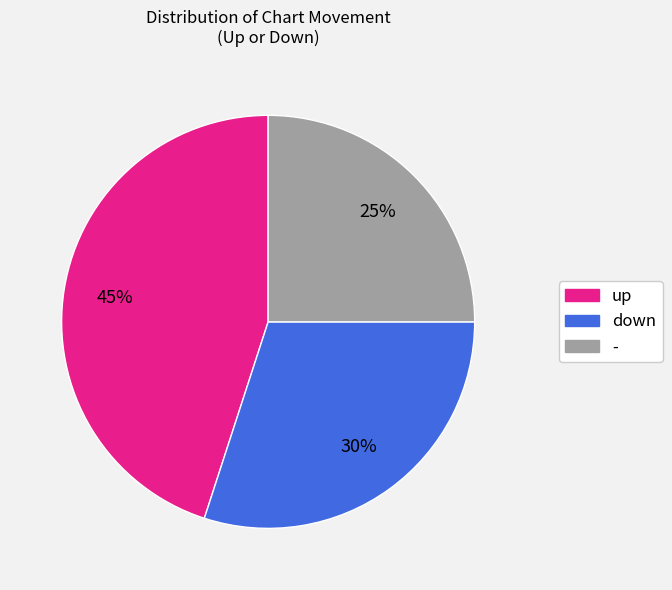

To the nearest percent, what is the average slice percentage?

33%